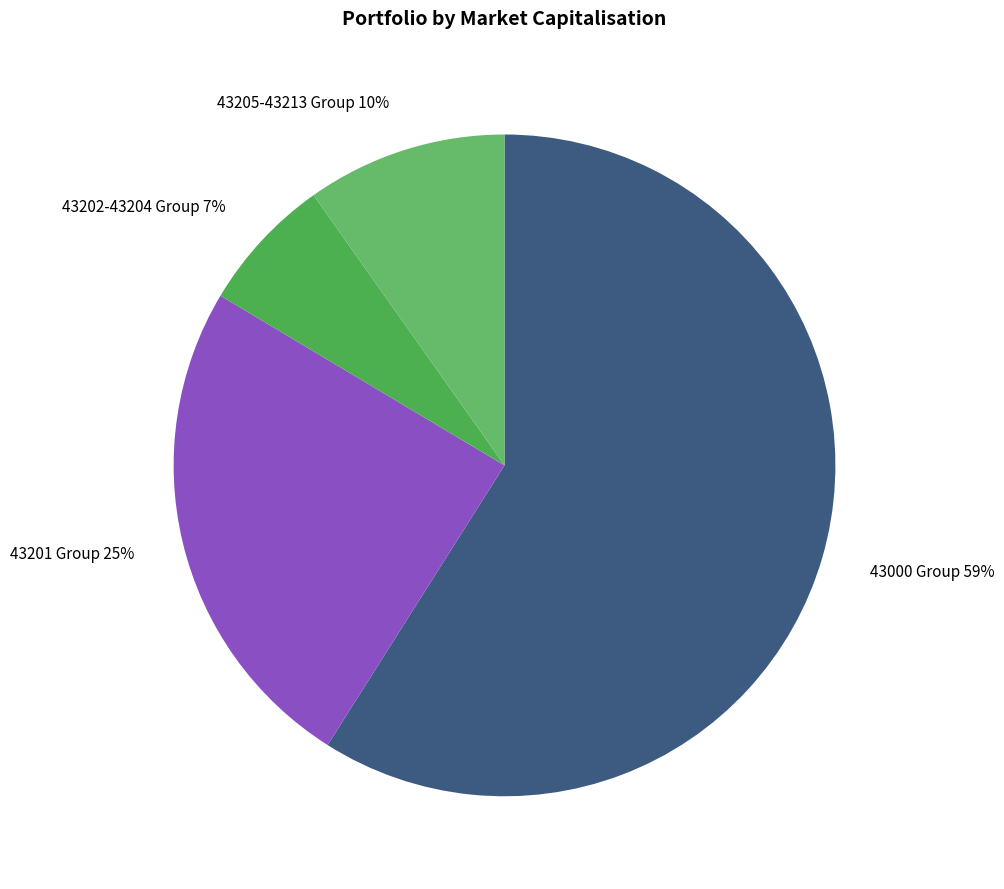

Which slice is the smallest?

43202-43204 Group